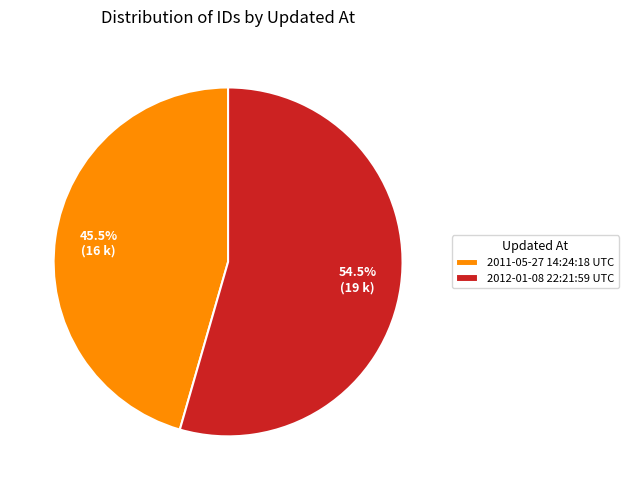

To the nearest percent, what is the difference between the largest and smallest slice percentages?

9%